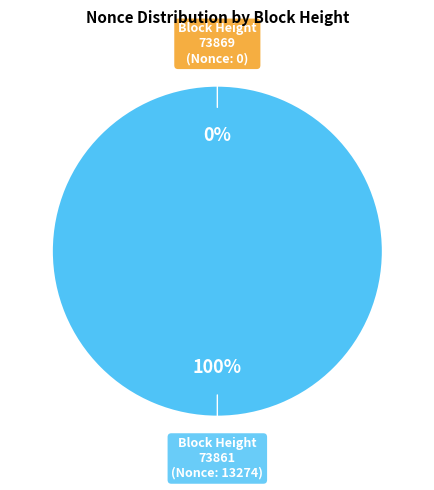

What is the largest slice in the pie chart?

73861